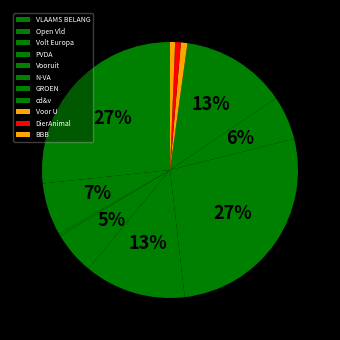

Count the number of slices in the pie.

11